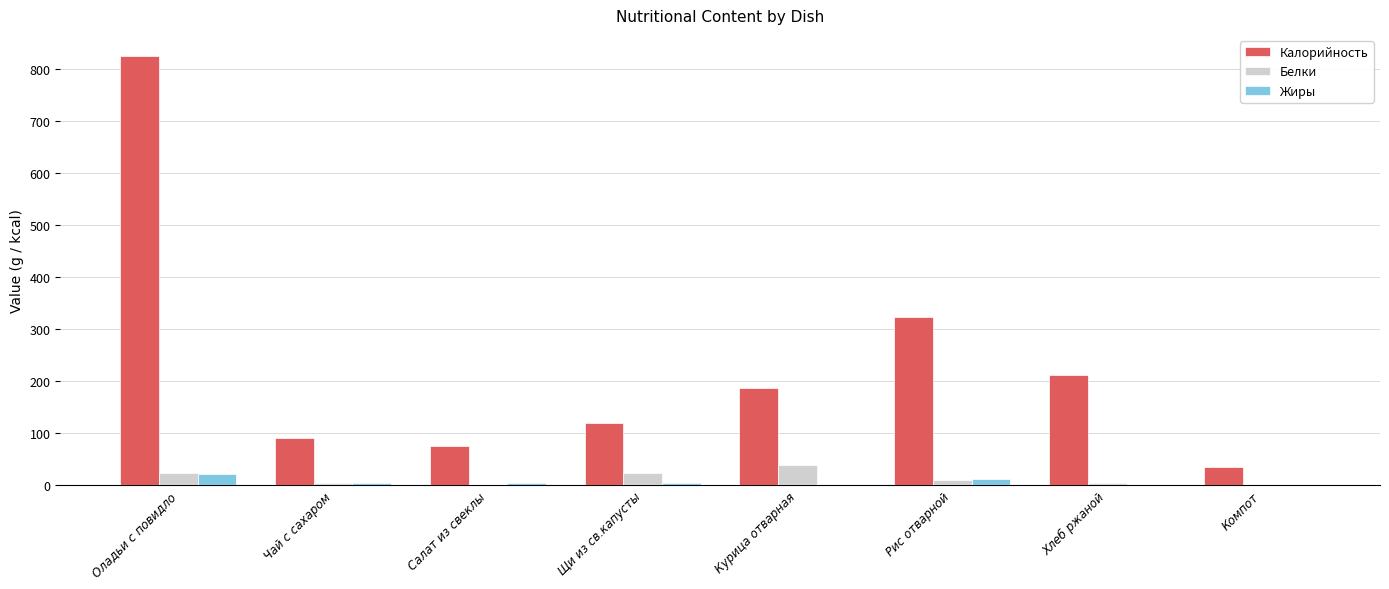

What is the total value across all series at Щи из св.капусты?

148.6